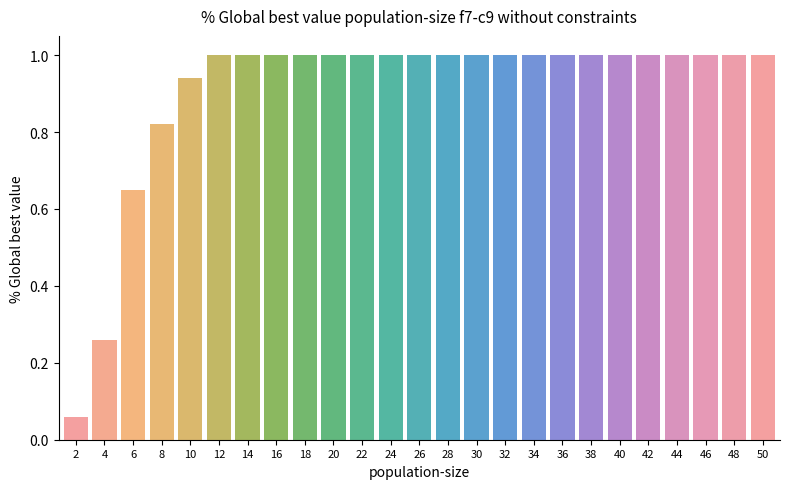

Between 16 and 6, which is larger?

16